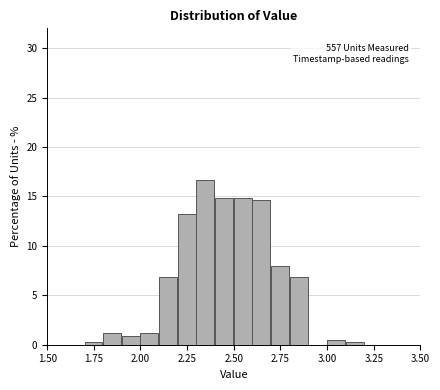

Read against the x-axis, roughly where is the centre of the tallest bar?

2.35